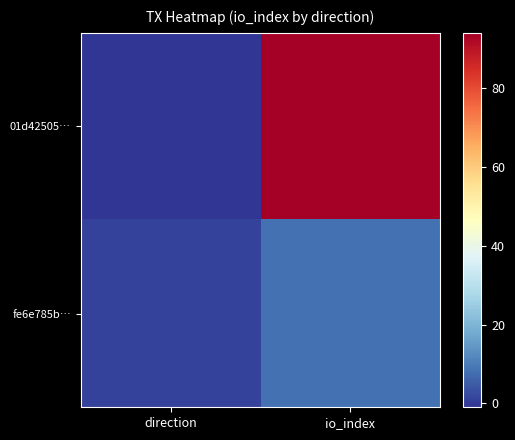

At which category is the sum across all series the highest?

io_index